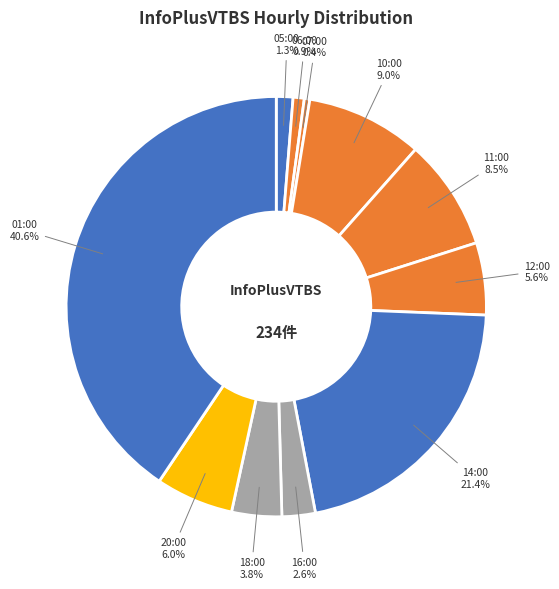

To the nearest percent, what is the average slice percentage?

9%